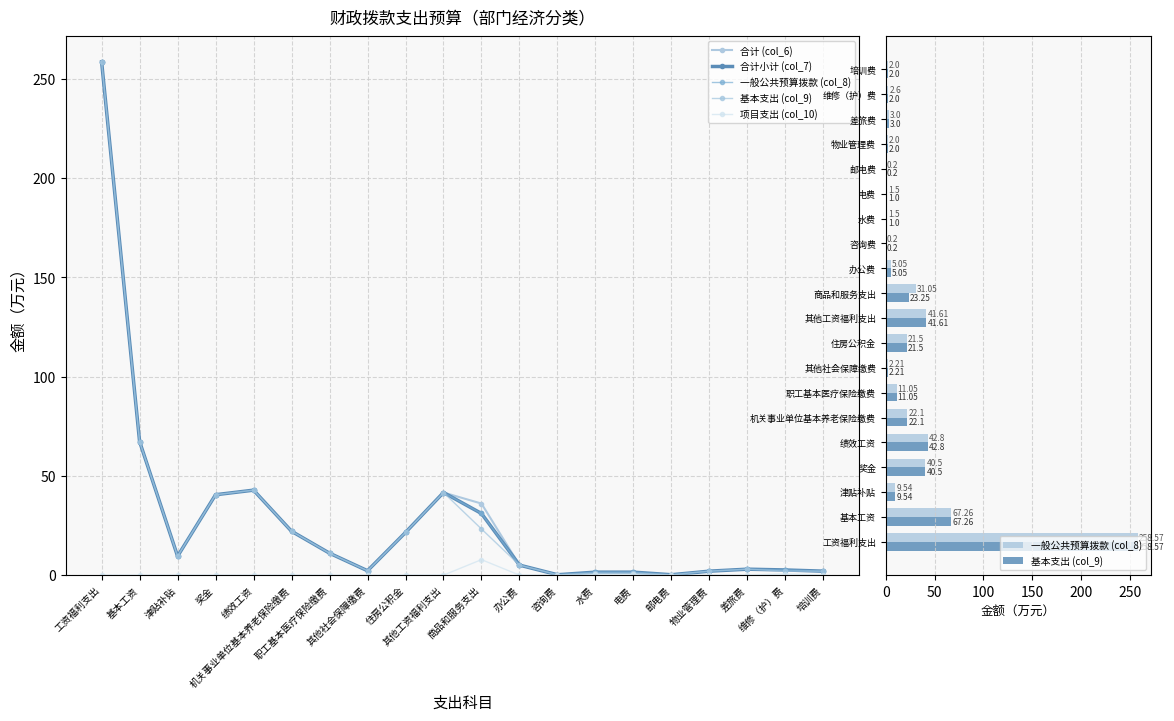

What is the label of the 18th bar from the right?

津贴补贴